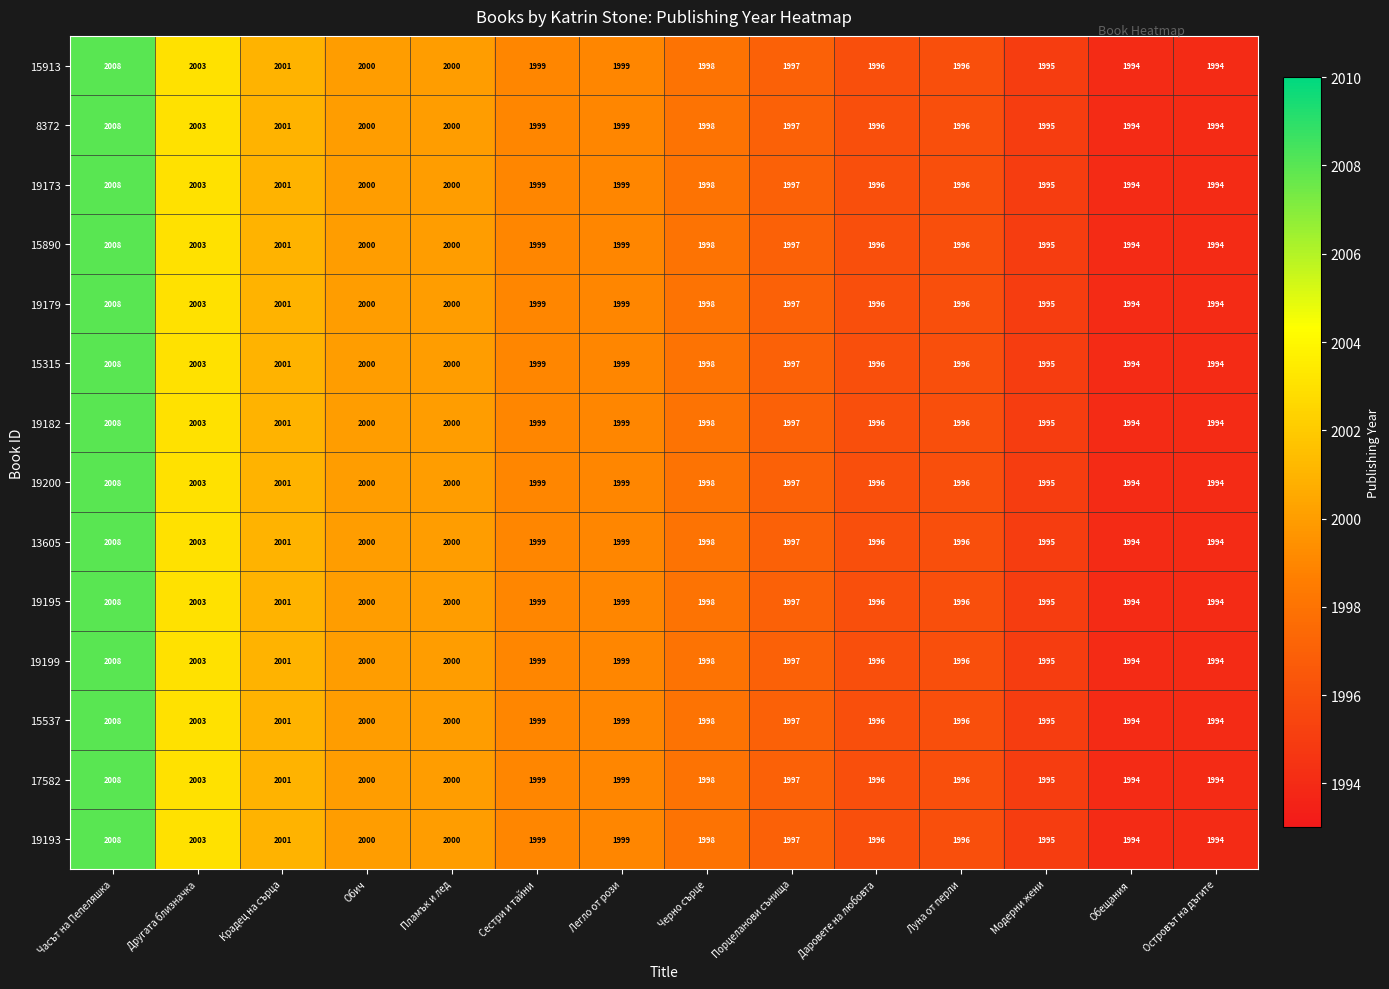

What is the greatest value displayed?

2008